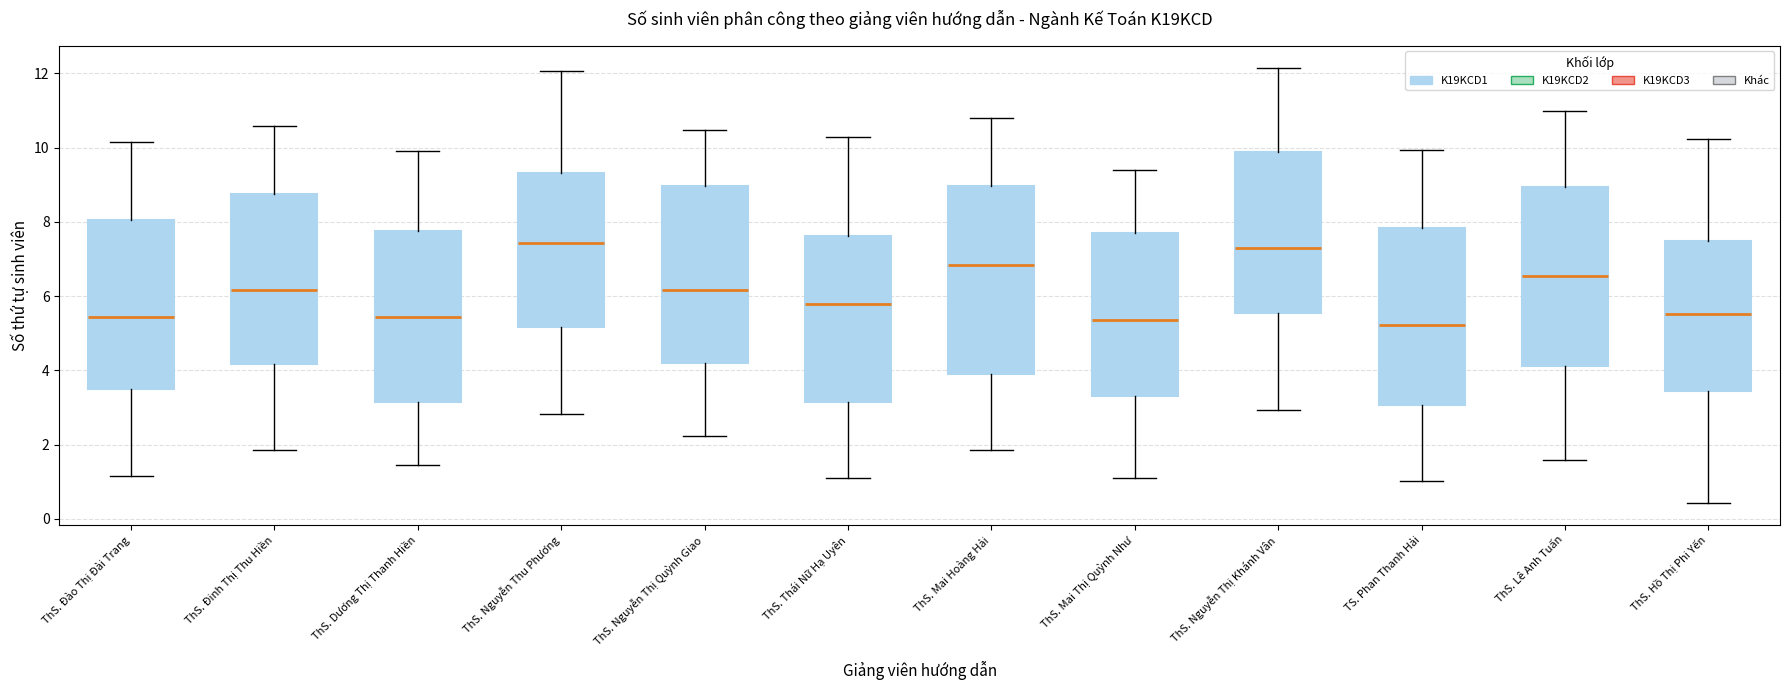

Which box is the tallest, from its lower edge to its upper edge?

ThS. Mai Hoàng Hải